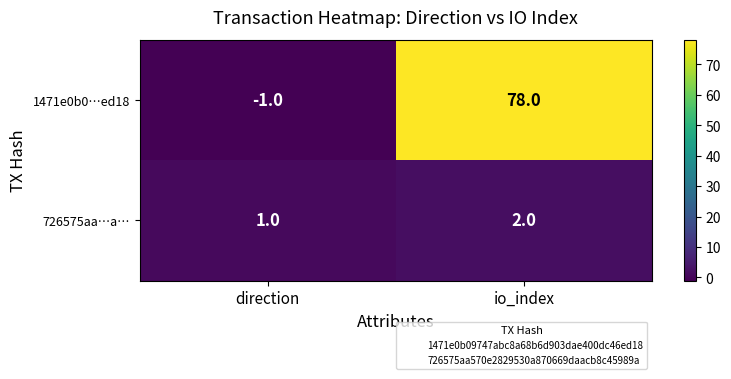

What is the minimum value shown in the chart?

-1